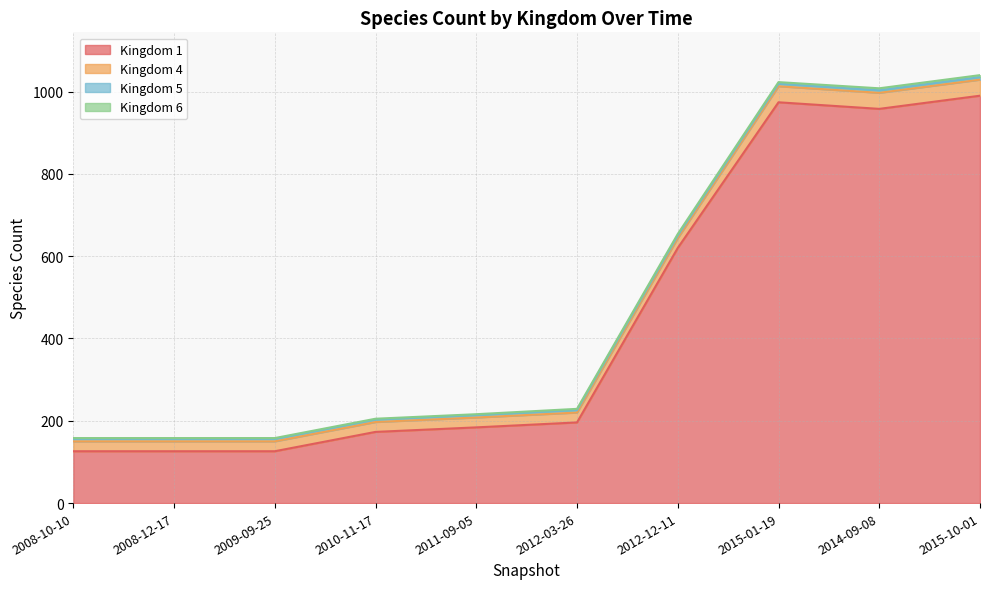

True or false: 1 and 6 cross at least once.

False